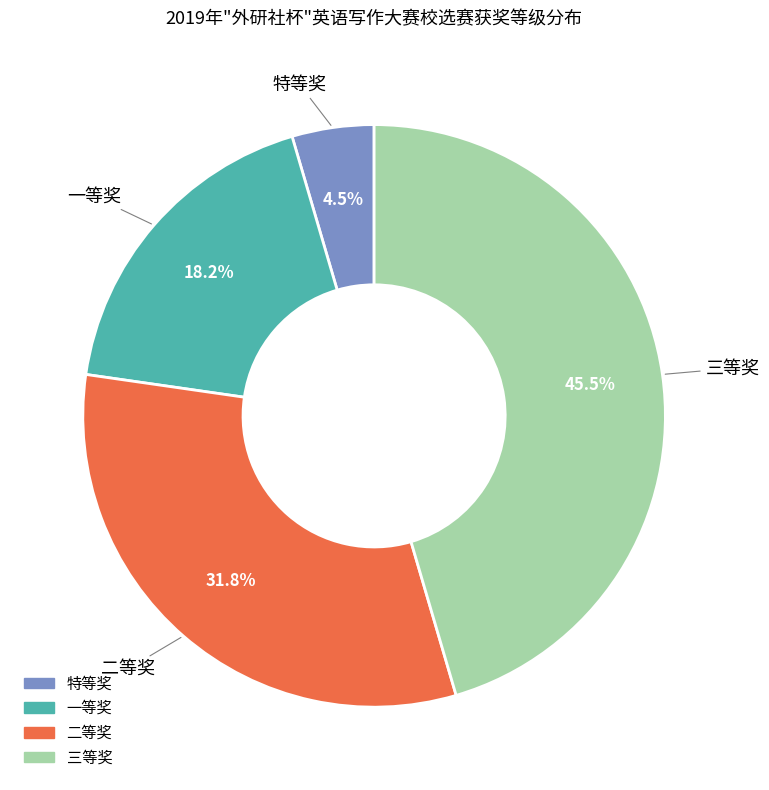

True or false: 一等奖 accounts for 18% of the total.

True